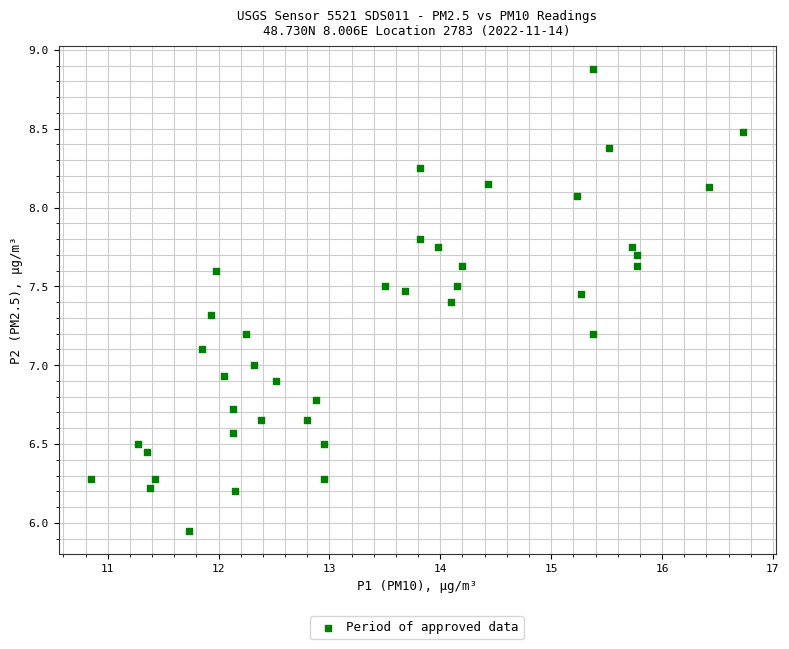

What is the range of X values (max minus min)?

5.9